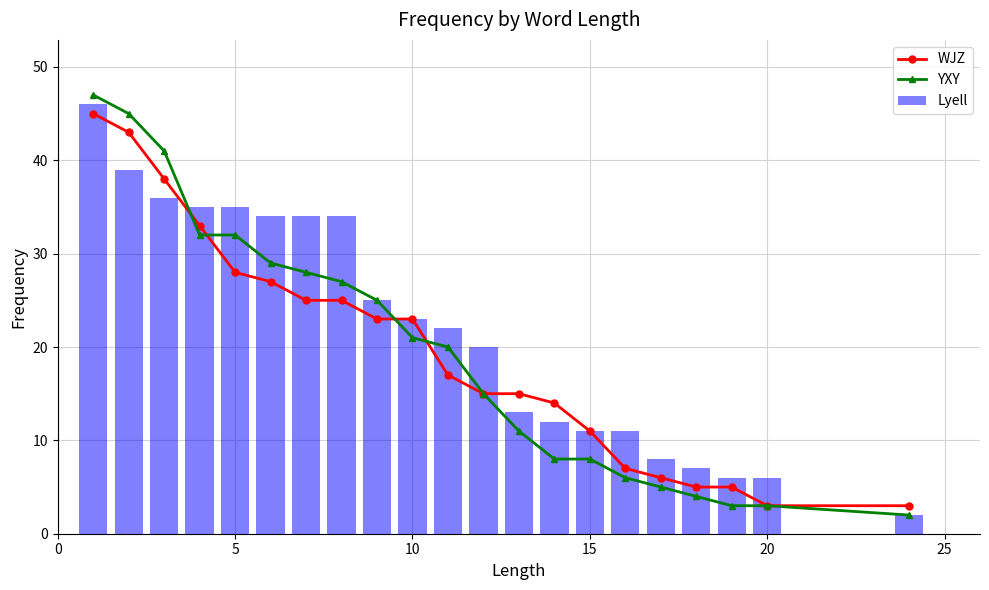

What is the difference between the second highest and second lowest values in the YXY series?

42